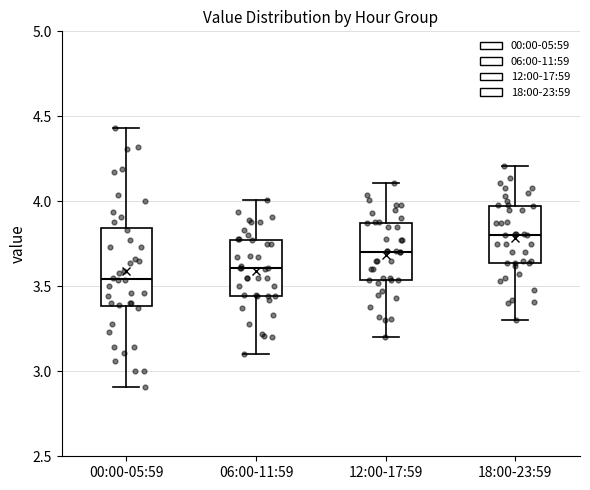

Reading left to right, read every box against the y-axis: the position of its median line, the range the box covers, and the ends of its whiskers. The values are not printed on the chart, so give them approximately, as read against the axis.

00:00-05:59: median 3.55, box 3.40 to 3.85, whiskers 2.90 to 4.45
06:00-11:59: median 3.60, box 3.45 to 3.75, whiskers 3.10 to 4.00
12:00-17:59: median 3.70, box 3.55 to 3.85, whiskers 3.20 to 4.10
18:00-23:59: median 3.80, box 3.65 to 3.95, whiskers 3.30 to 4.20